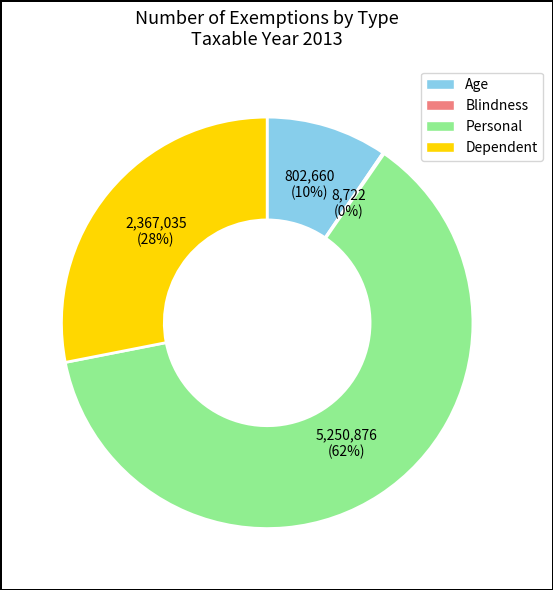

To the nearest percent, what is the difference between the largest and smallest slice percentages?

62%